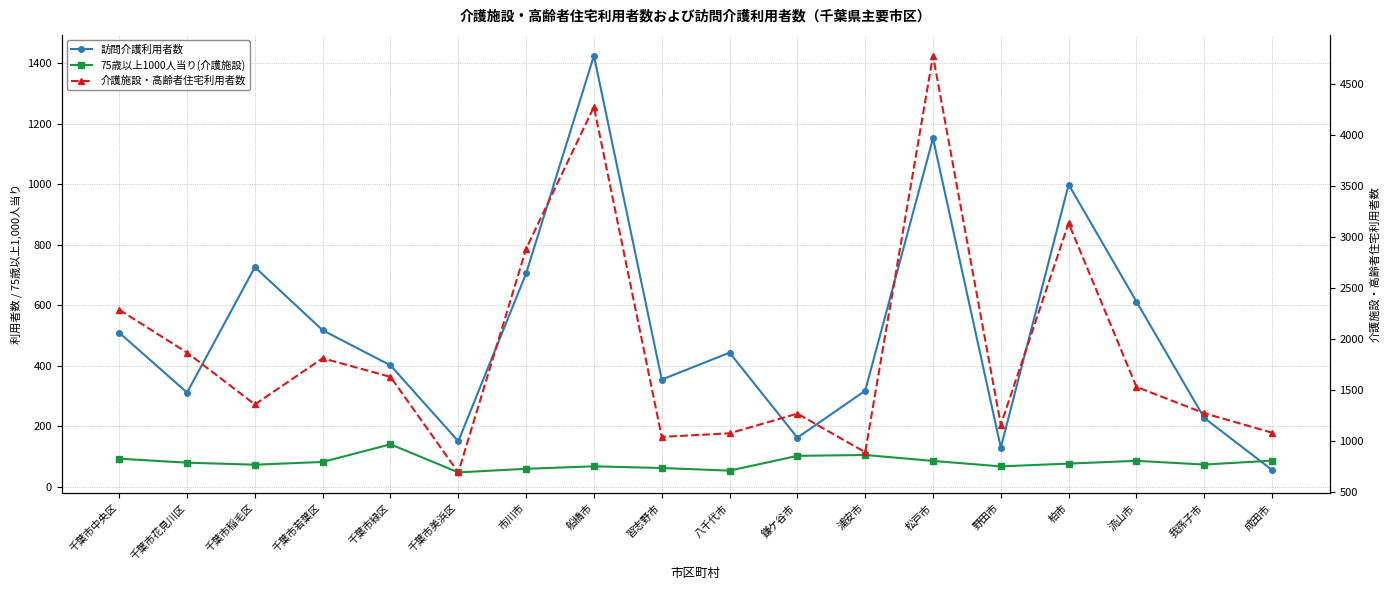

Reading left to right, extract all data points from this chart.

訪問介護利用者数: 千葉市中央区=509.0	千葉市花見川区=311.0	千葉市稲毛区=726.0	千葉市若葉区=517.0	千葉市緑区=401.0	千葉市美浜区=150.0	市川市=705.0	船橋市=1425.0	習志野市=354.0	八千代市=443.0	鎌ケ谷市=162.0	浦安市=317.0	松戸市=1152.0	野田市=129.0	柏市=999.0	流山市=612.0	我孫子市=227.0	成田市=55.0
75歳以上1000人当り(介護施設): 千葉市中央区=92.2	千葉市花見川区=79.2	千葉市稲毛区=72.5	千葉市若葉区=81.5	千葉市緑区=139.9	千葉市美浜区=47.0	市川市=58.9	船橋市=67.1	習志野市=61.5	八千代市=52.8	鎌ケ谷市=101.7	浦安市=104.6	松戸市=84.9	野田市=66.9	柏市=76.1	流山市=85.3	我孫子市=72.9	成田市=85.8
介護施設・高齢者住宅利用者数: 千葉市中央区=2286.0	千葉市花見川区=1866.0	千葉市稲毛区=1358.0	千葉市若葉区=1811.0	千葉市緑区=1628.0	千葉市美浜区=692.0	市川市=2884.0	船橋市=4275.0	習志野市=1040.0	八千代市=1075.0	鎌ケ谷市=1268.0	浦安市=890.0	松戸市=4776.0	野田市=1158.0	柏市=3135.0	流山市=1530.0	我孫子市=1272.0	成田市=1081.0